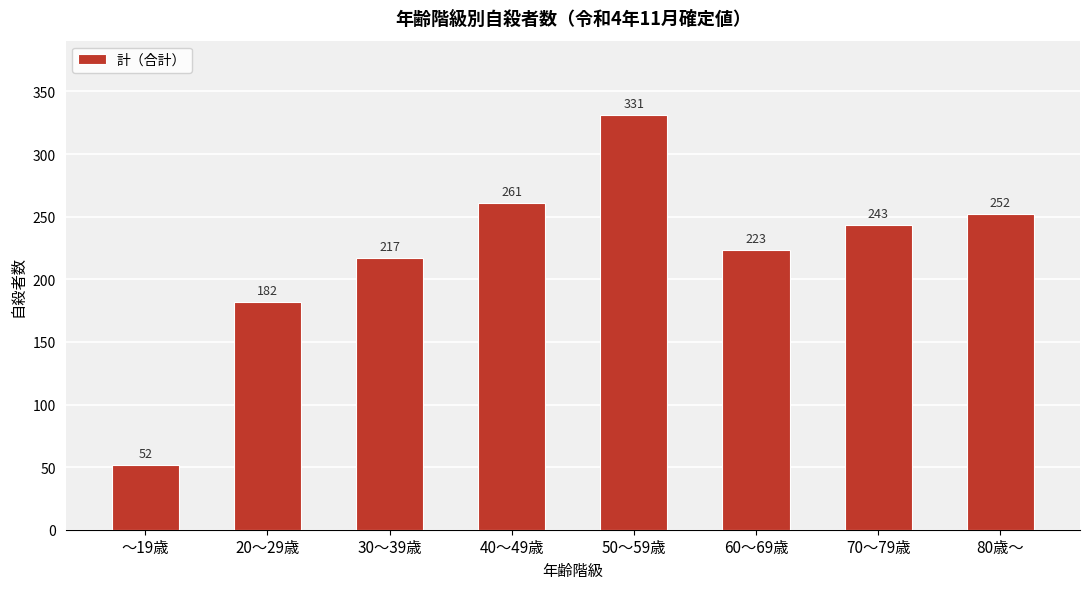

Reading left to right, what are all the values shown in this chart?

～19歳=52	20～29歳=182	30～39歳=217	40～49歳=261	50～59歳=331	60～69歳=223	70～79歳=243	80歳～=252